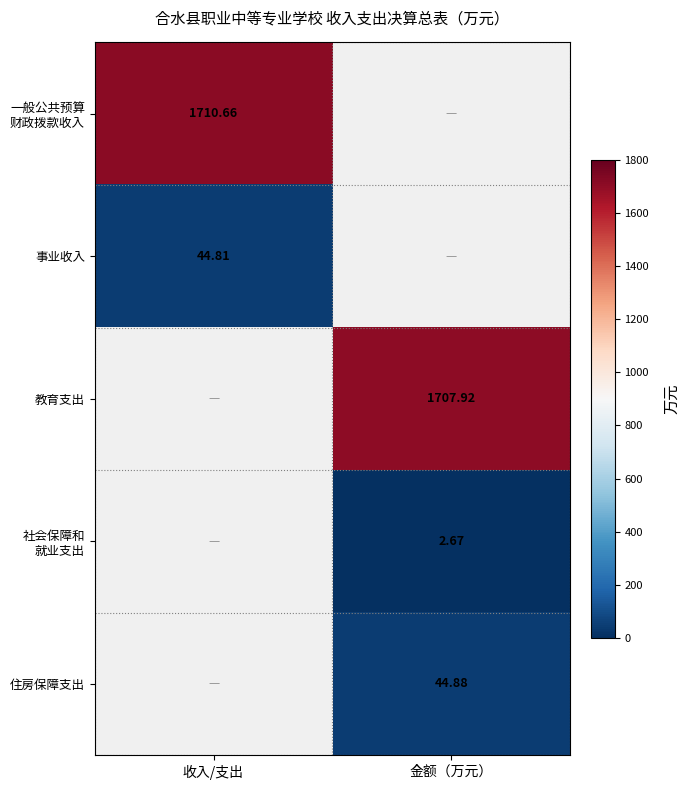

At which label does 住房保障支出 first exceed 44?

金额（万元）